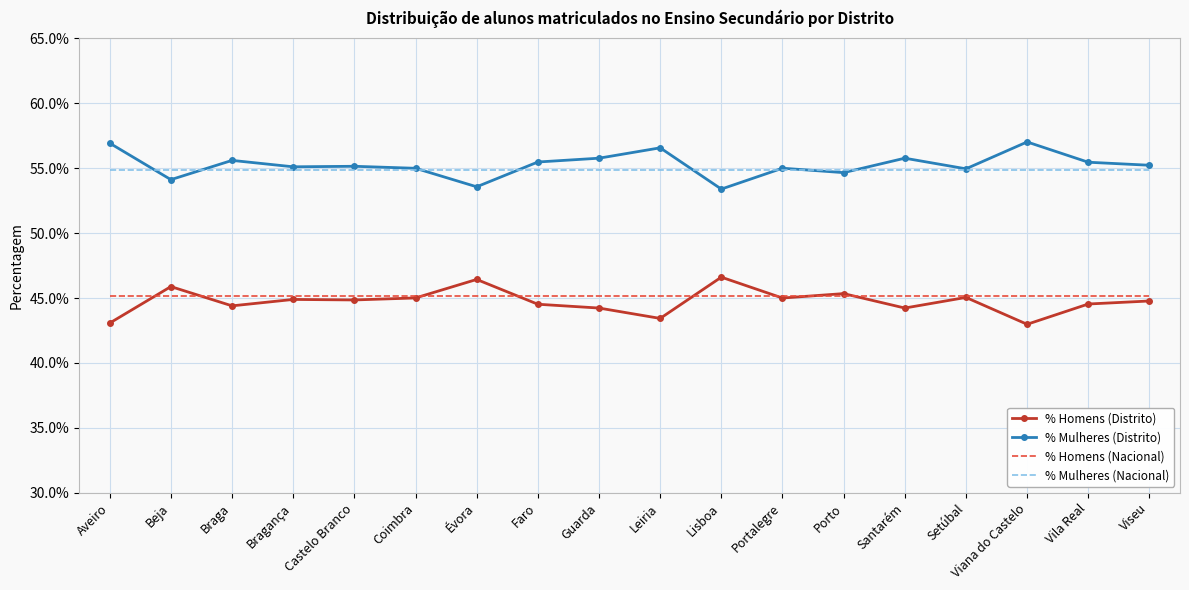

What are all the series names shown in the legend?

% Homens (Distrito), % Mulheres (Distrito), % Homens (Nacional), % Mulheres (Nacional)